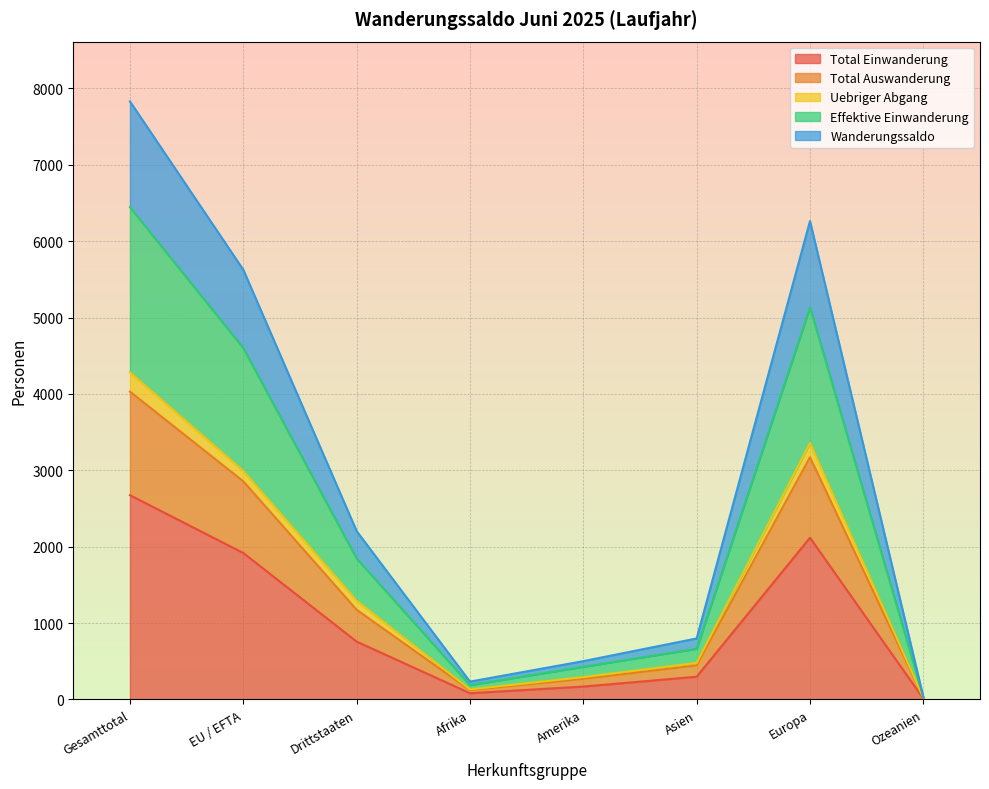

Between Amerika and Europa, which is larger?

Europa